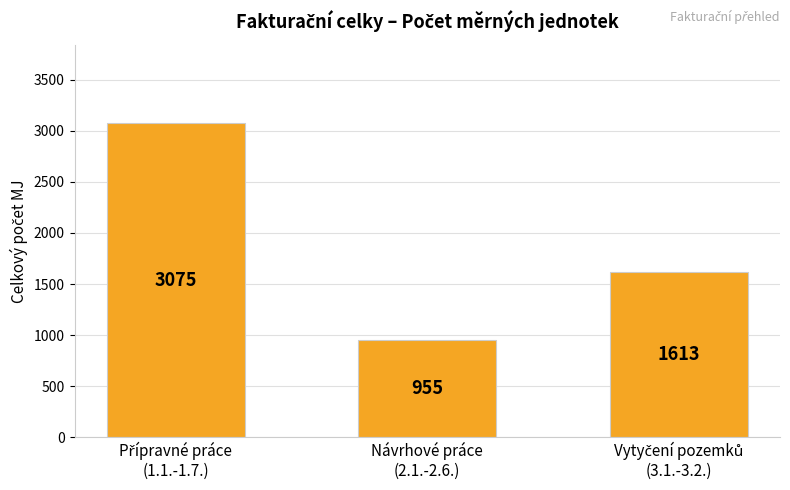

Count the values in the range 955 to 3075.

3